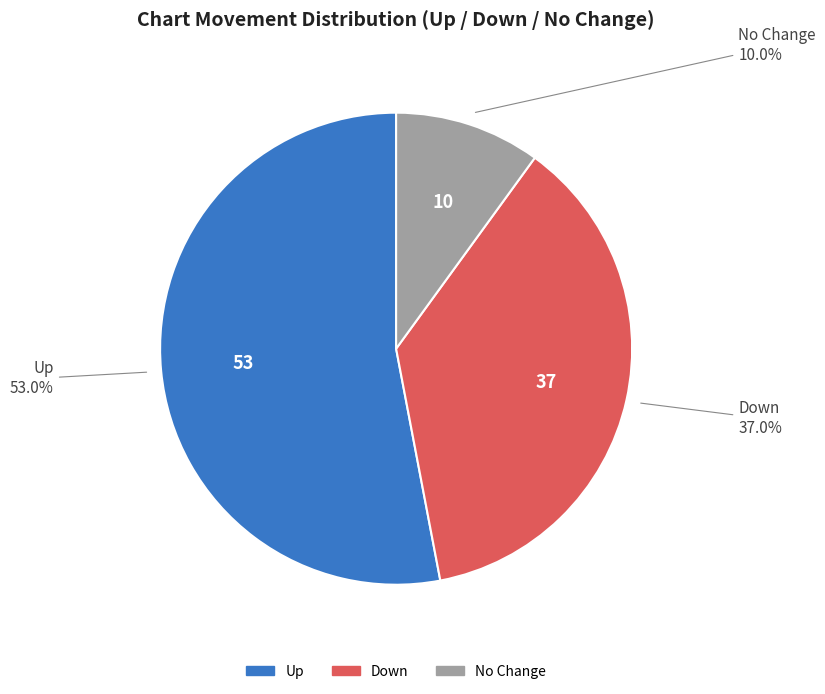

Is there a majority slice in this chart?

Yes